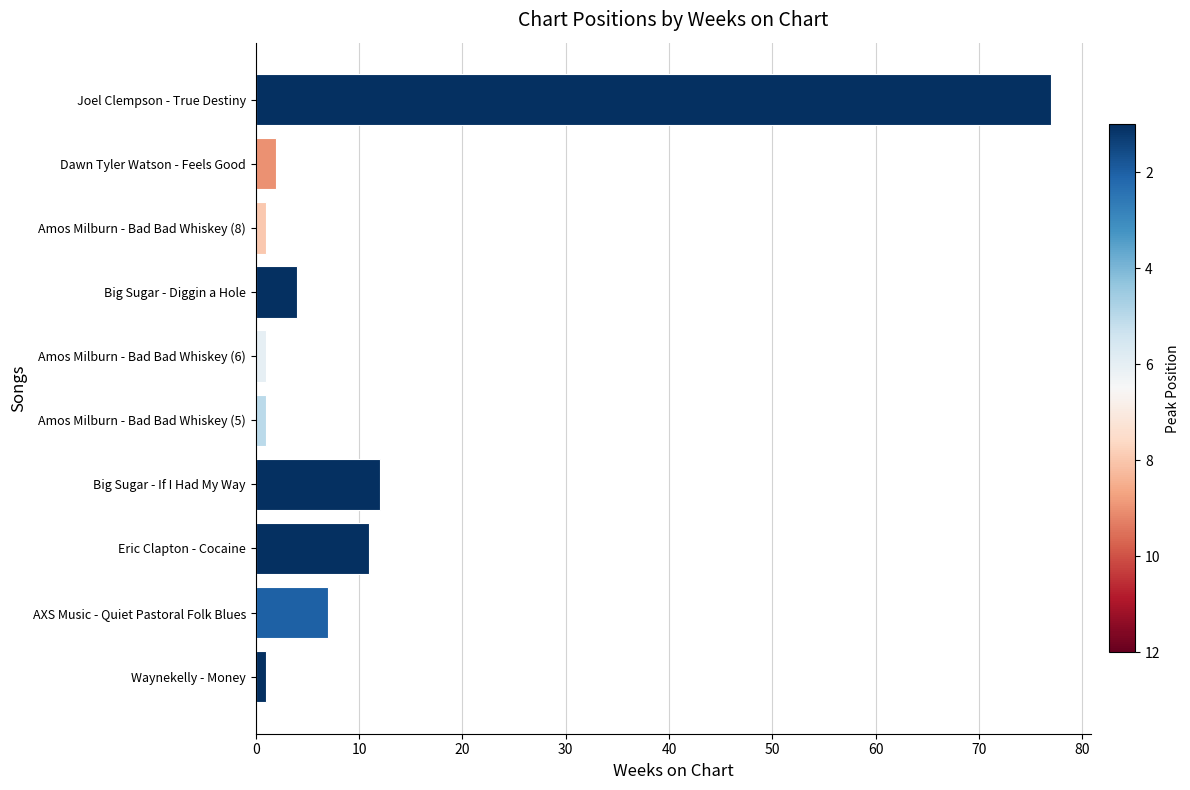

What is the approximate value at Eric Clapton - Cocaine, to the nearest 5?

10